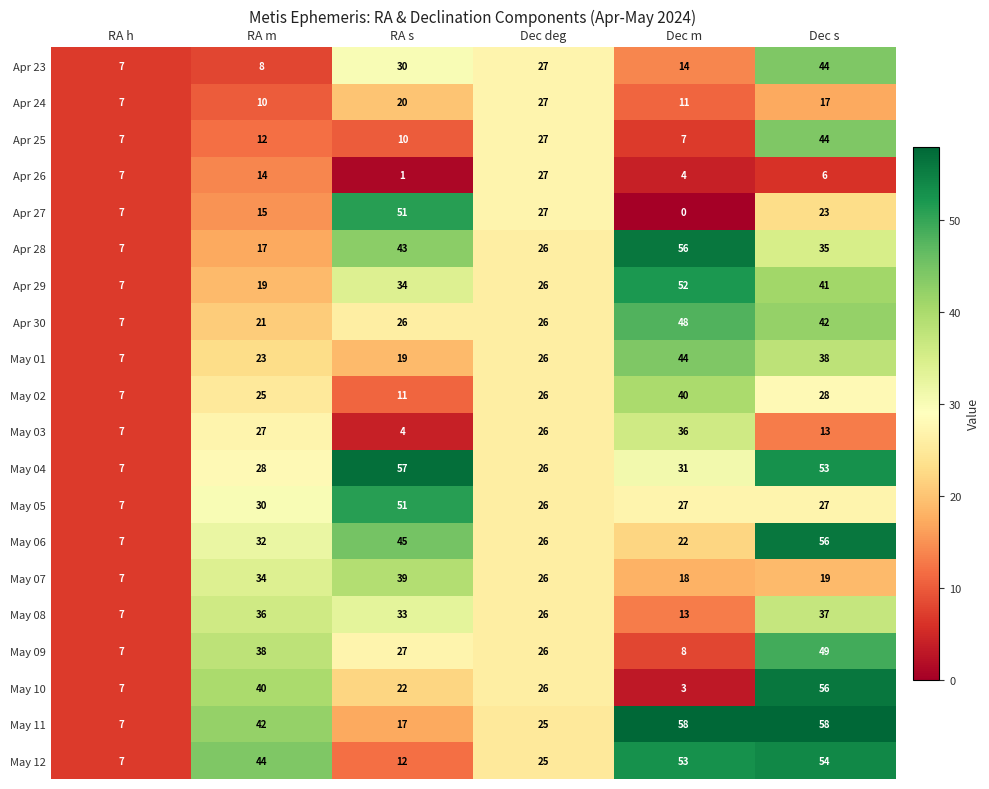

What is the approximate value of May 07 at RA h, to the nearest 5?

5